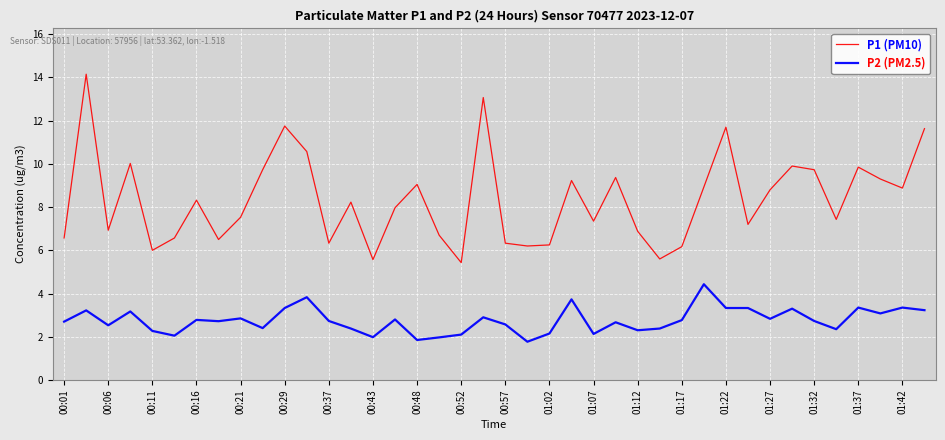

True or false: P1 (PM10) and P2 (PM2.5) cross at least once.

False